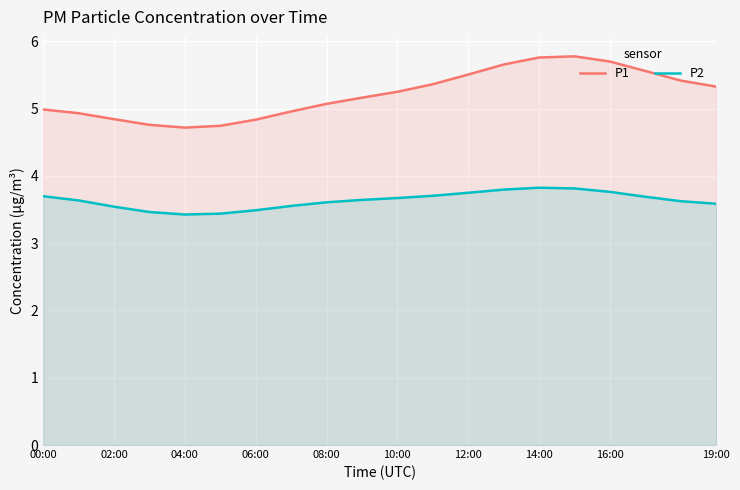

What is the sum of all P1 values?

104.3